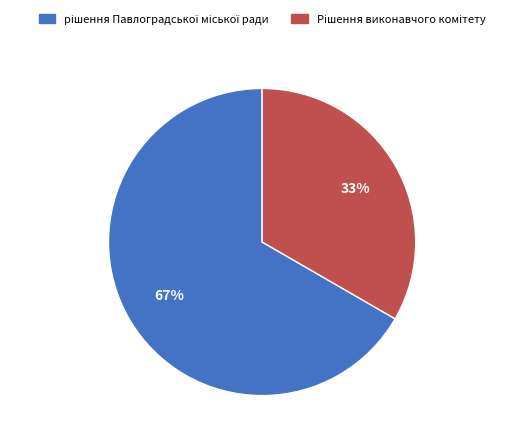

Is there a majority slice in this chart?

Yes